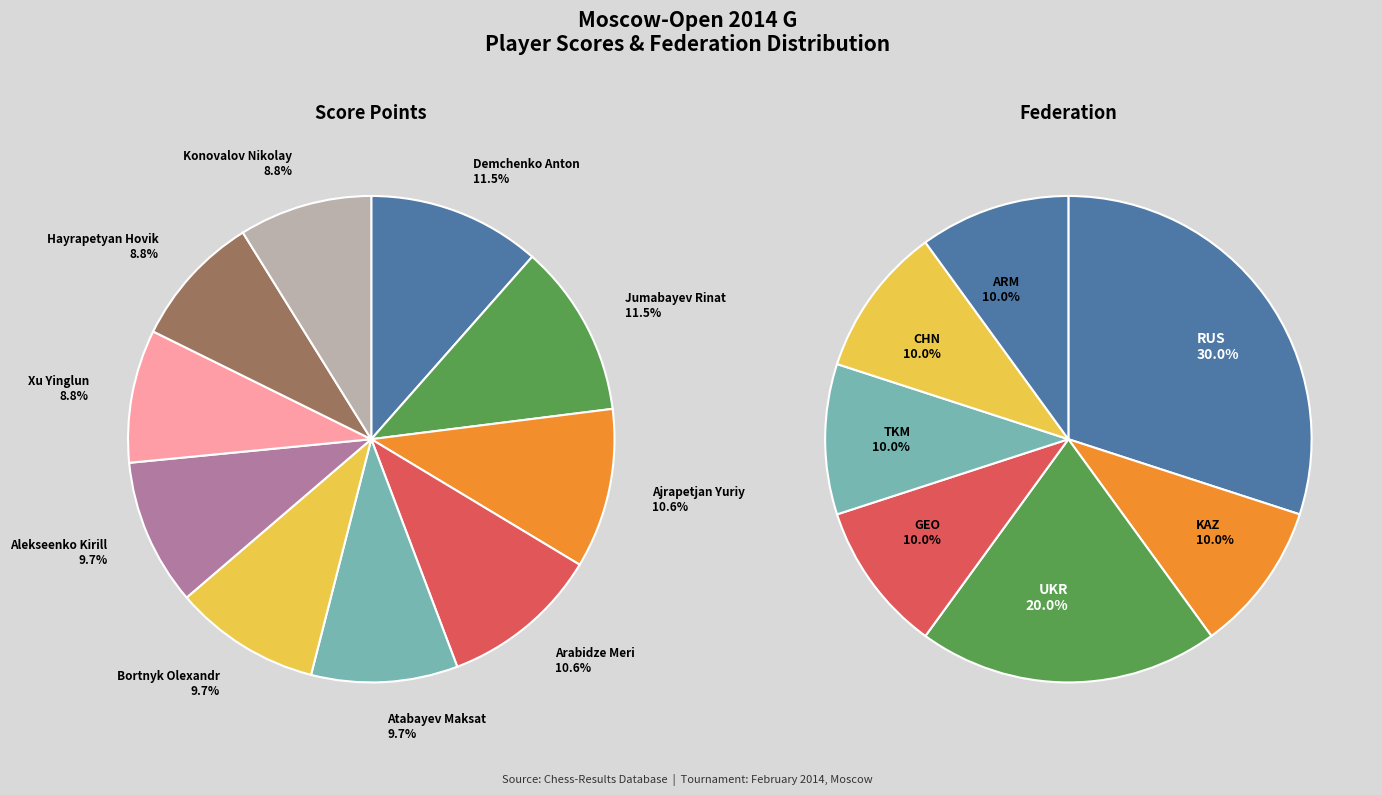

How many segments does this pie chart have?

10